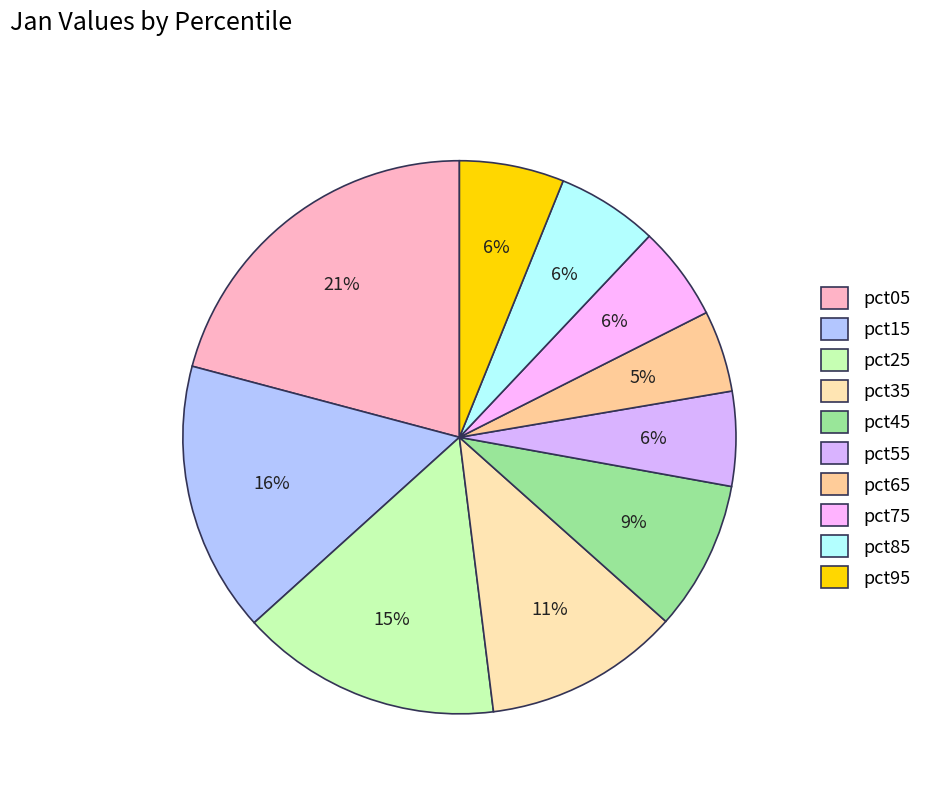

Count the number of slices in the pie.

10